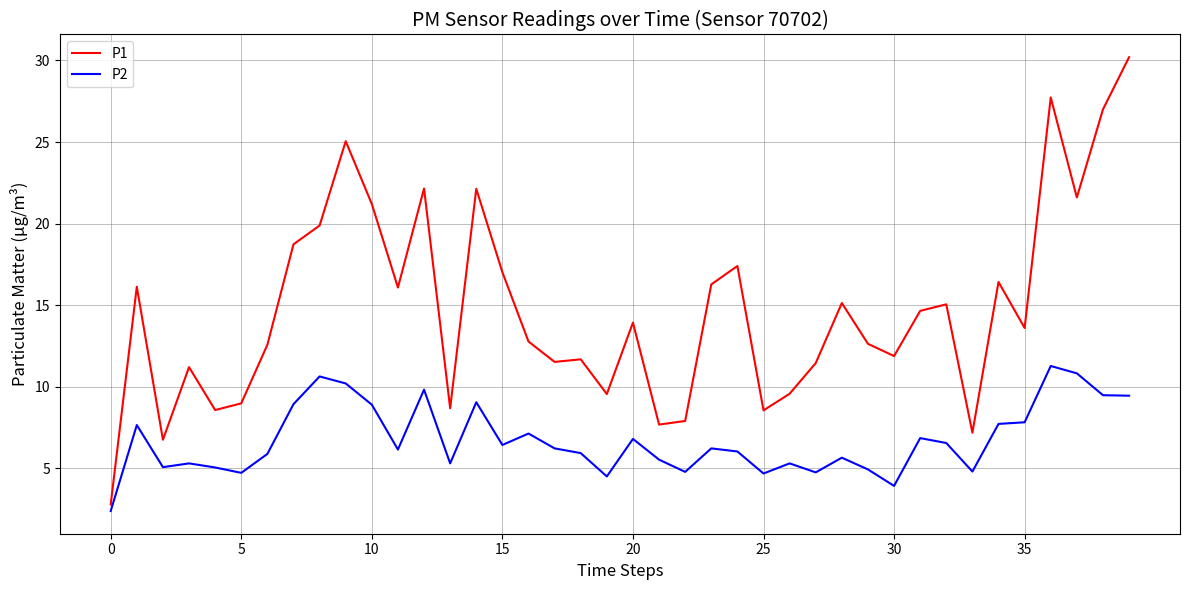

Which series has the widest spread of values?

P1